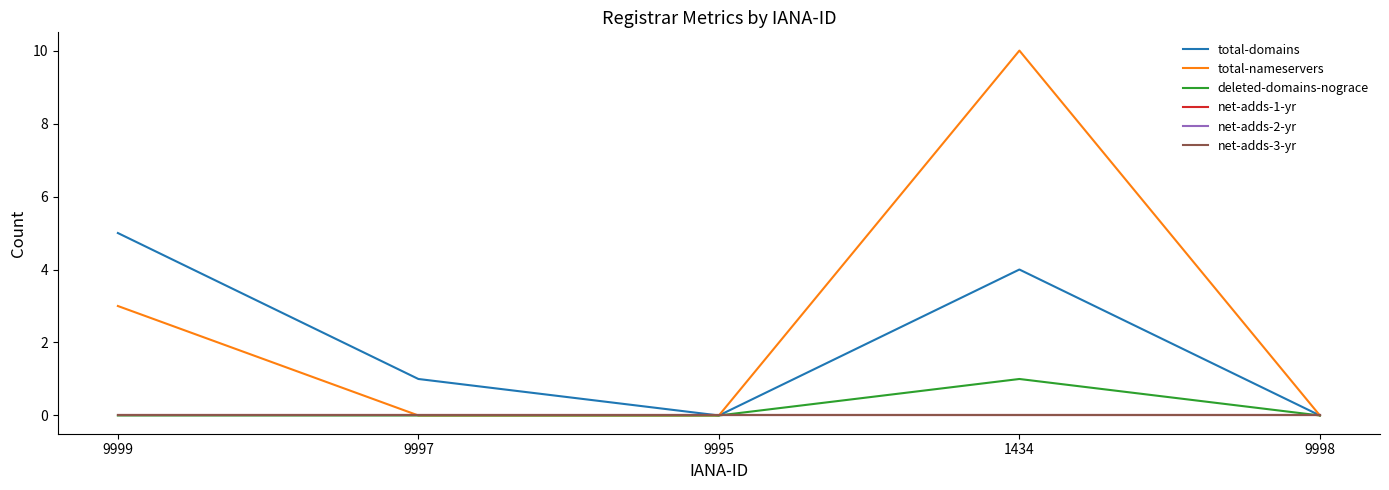

Does the chart display data point markers on the line(s)?

No